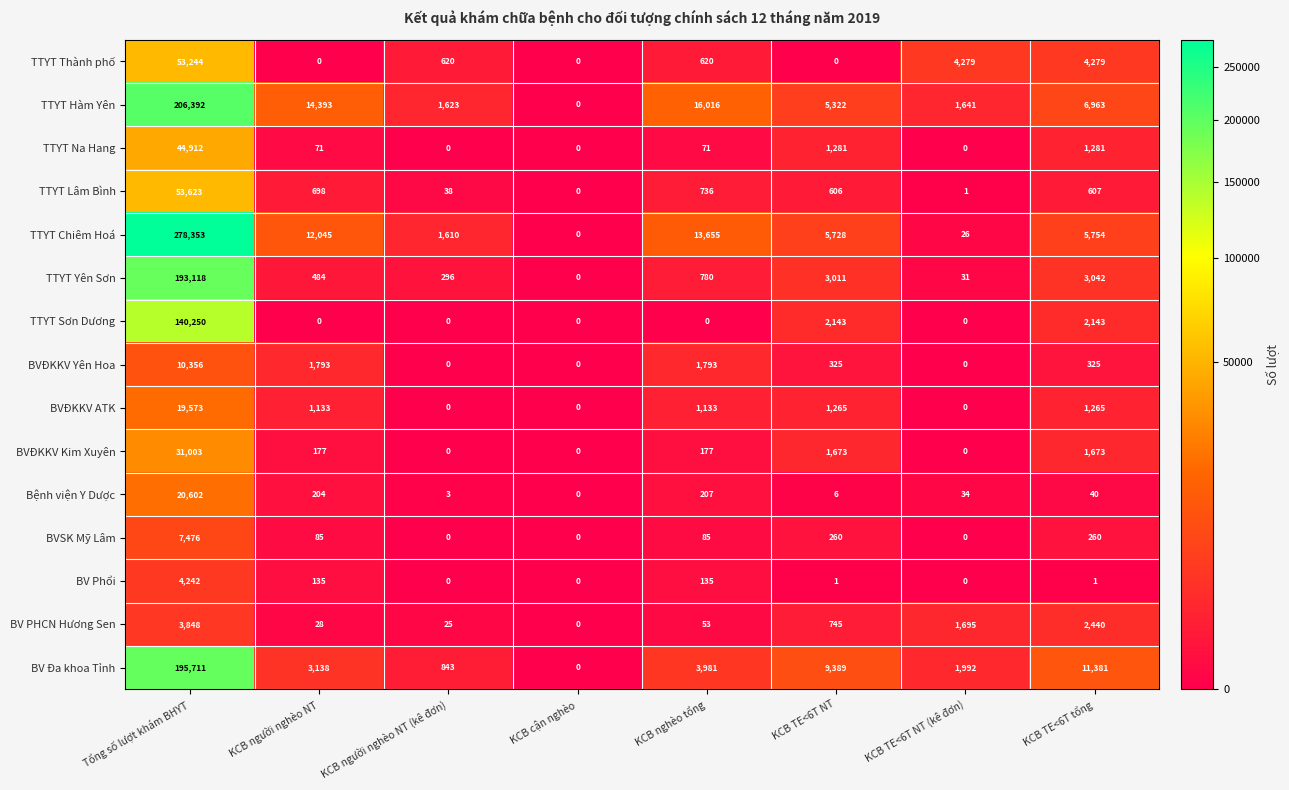

Which series has the largest range (max minus min)?

TTYT Chiêm Hoá